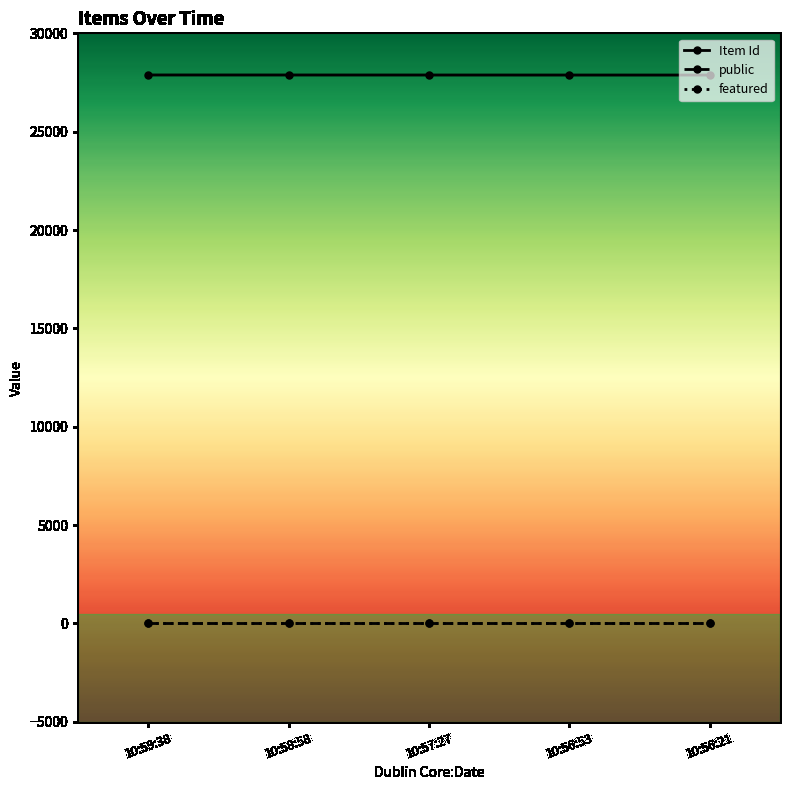

How many lines are shown in the chart?

3